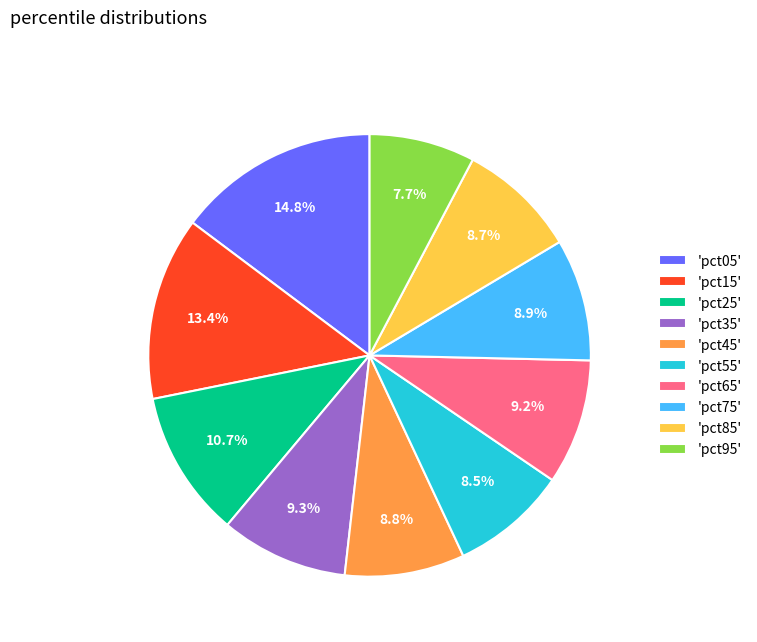

Is the sum of 'pct35' and 'pct15' greater than half?

No